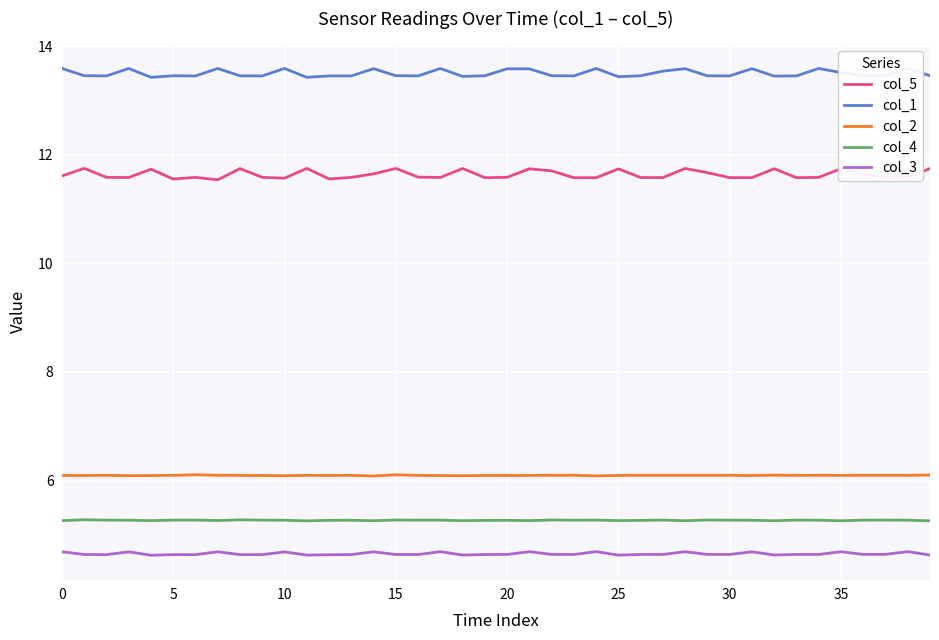

What is the difference between the second highest and second lowest values in the col_3 series?

0.1